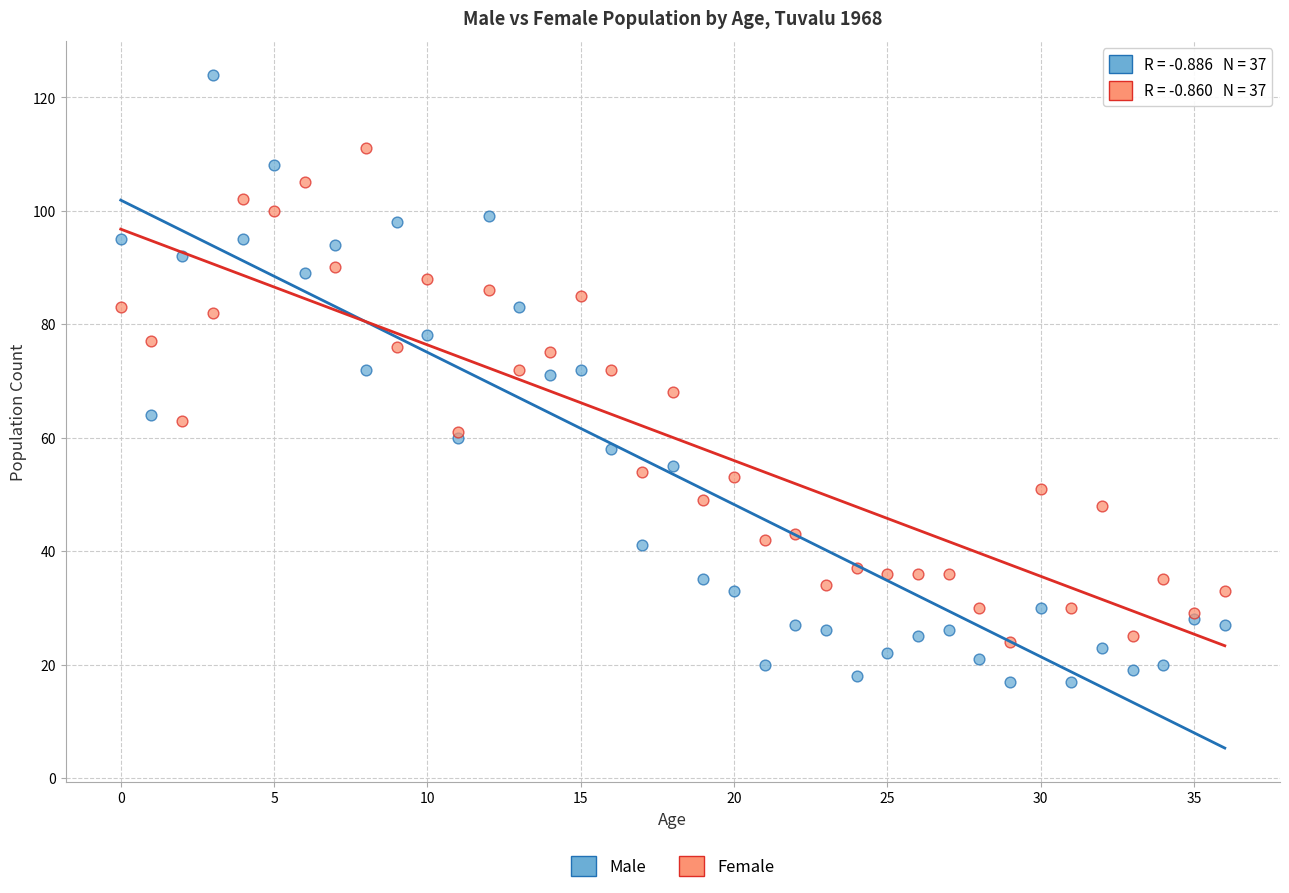

Which series has the widest spread of Y values?

Male